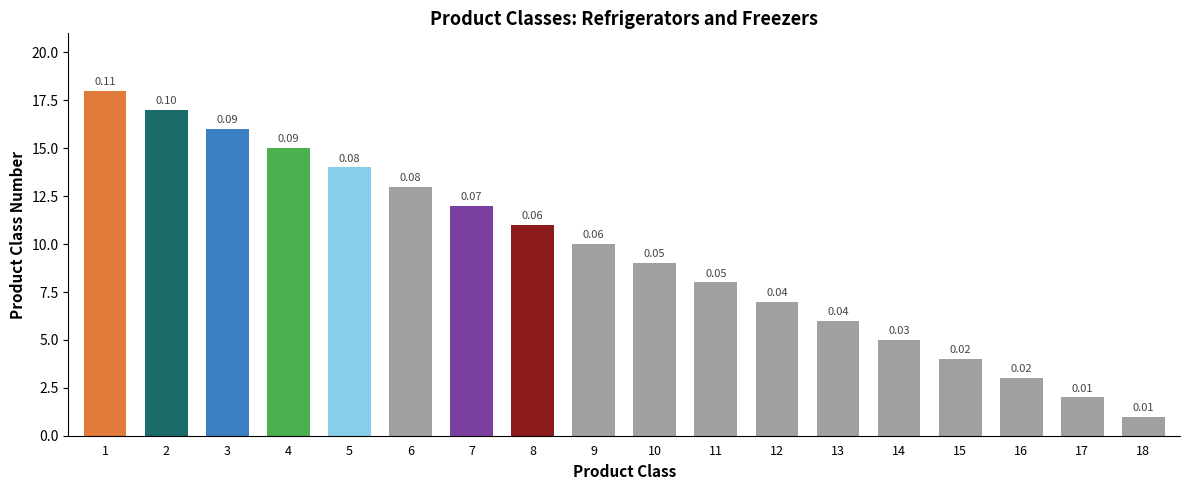

Reading right to left, list all the values displayed in this chart.

18=1	17=2	16=3	15=4	14=5	13=6	12=7	11=8	10=9	9=10	8=11	7=12	6=13	5=14	4=15	3=16	2=17	1=18